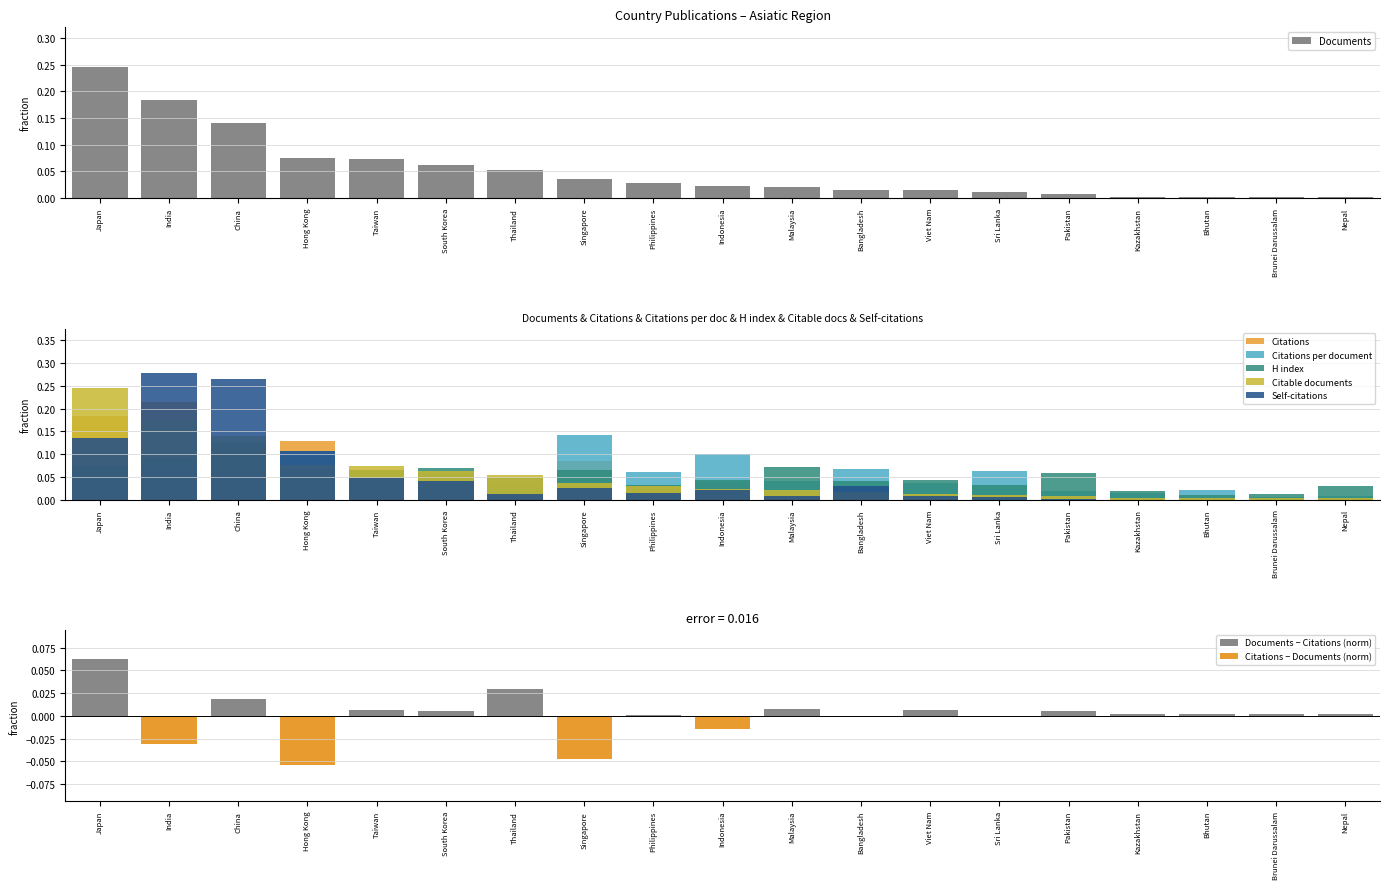

Reading left to right, extract all data points from this chart.

Documents: 0.2	0.2	0.1	0.1	0.1	0.1	0.1	0.0	0.0	0.0	0.0	0.0	0.0	0.0	0.0	0.0	0.0	0.0	0.0
Citations: 0.2	0.2	0.1	0.1	0.1	0.1	0.0	0.1	0.0	0.0	0.0	0.0	0.0	0.0	0.0	0.0	0.0	0.0	0.0
Citations per document: 0.0	0.1	0.1	0.1	0.1	0.1	0.0	0.1	0.1	0.1	0.0	0.1	0.0	0.1	0.0	0.0	0.0	0.0	0.0
H index: 0.1	0.1	0.1	0.1	0.1	0.1	0.0	0.1	0.0	0.0	0.1	0.0	0.0	0.0	0.1	0.0	0.0	0.0	0.0
Citable documents: 0.2	0.2	0.1	0.1	0.1	0.1	0.1	0.0	0.0	0.0	0.0	0.0	0.0	0.0	0.0	0.0	0.0	0.0	0.0
Self-citations: 0.1	0.3	0.3	0.1	0.0	0.0	0.0	0.0	0.0	0.0	0.0	0.0	0.0	0.0	0.0	0.0	0.0	0.0	0.0